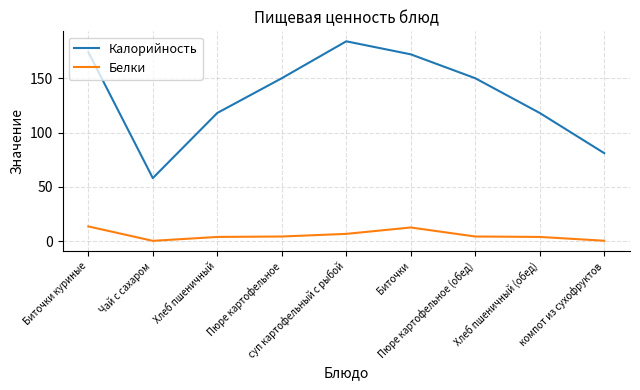

Which series has the largest total across all categories?

Калорийность